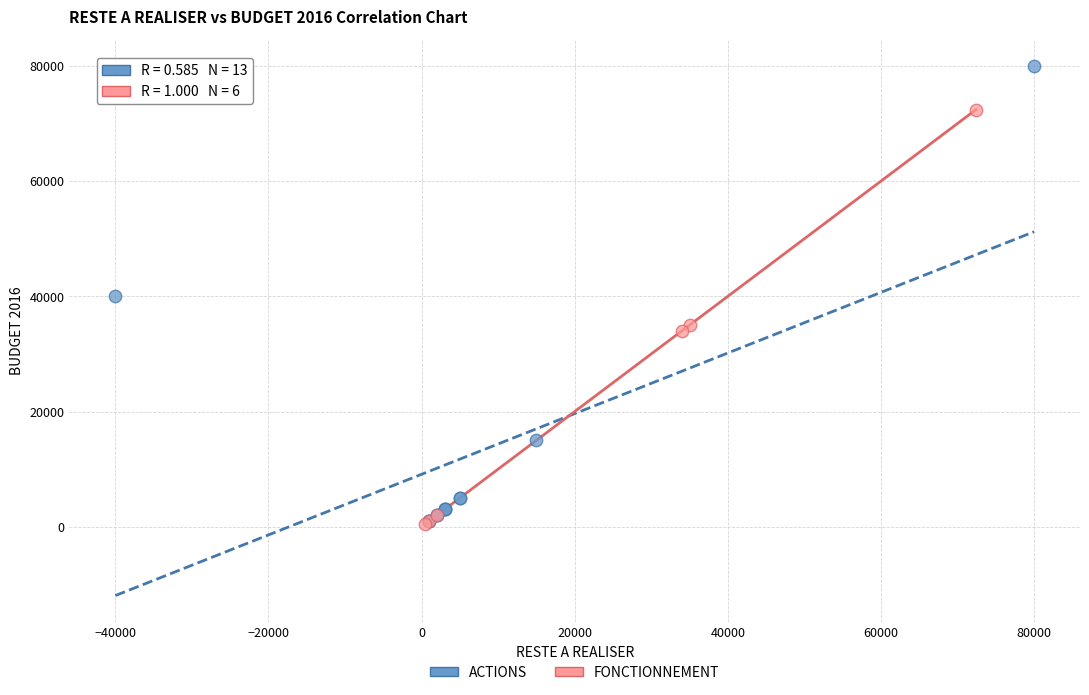

Which series reaches the maximum Y coordinate?

ACTIONS